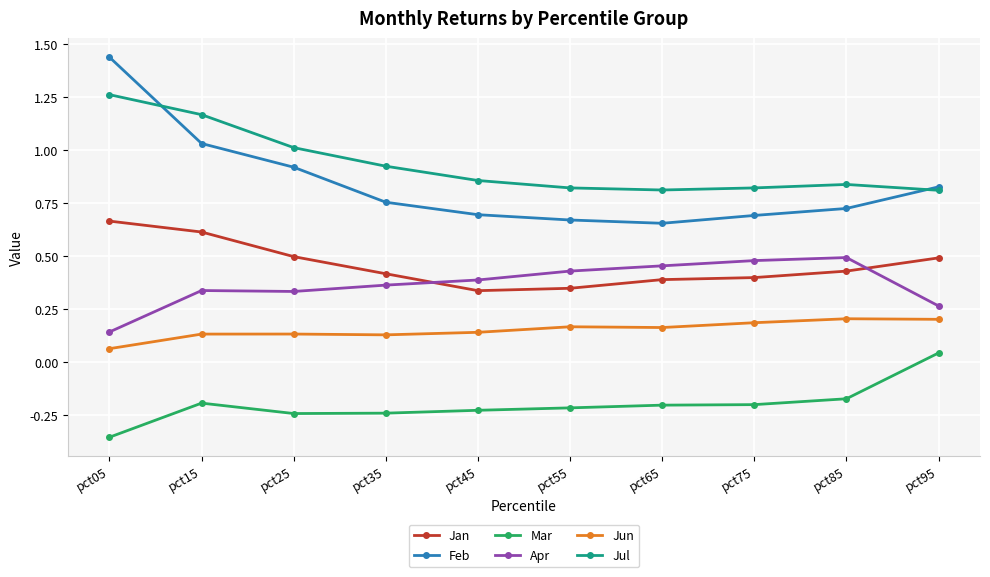

Which series has the largest total across all categories?

Jul